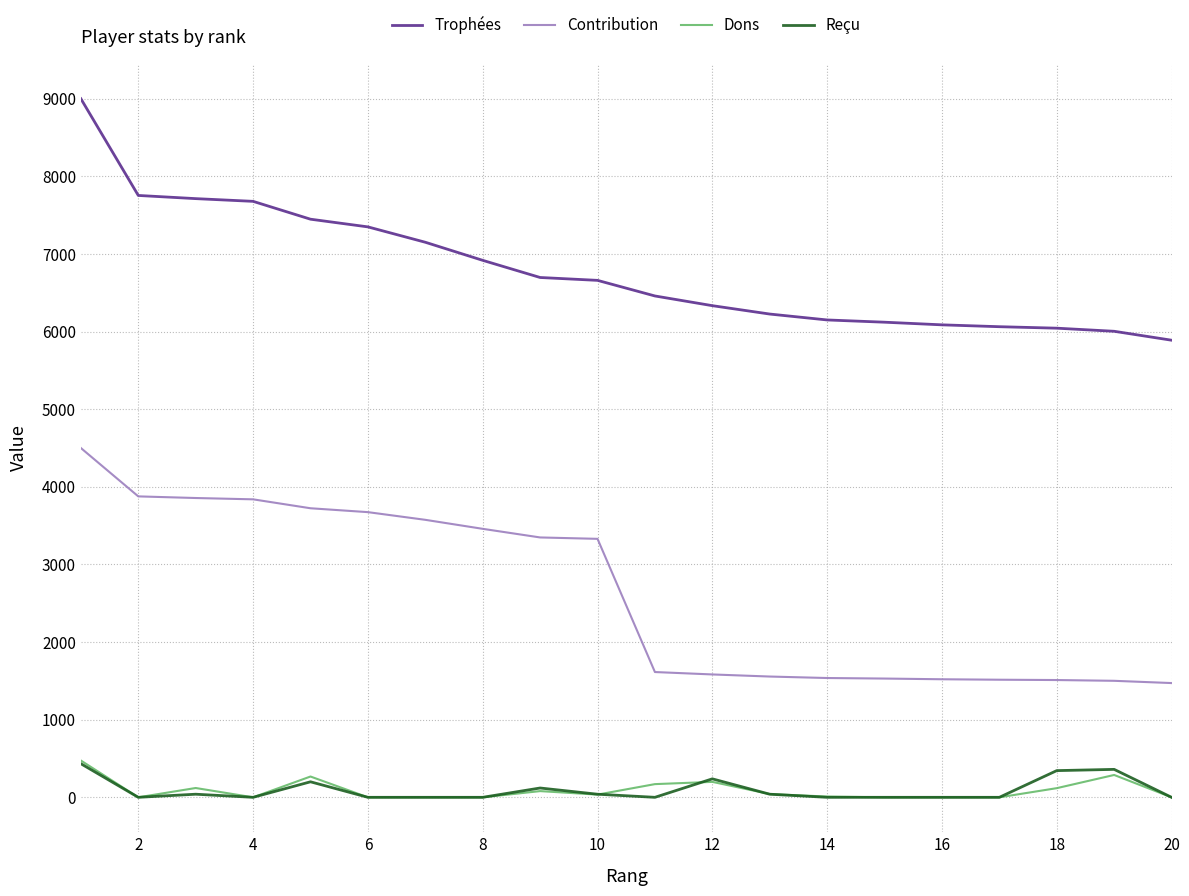

Which series has the largest range (max minus min)?

Trophées